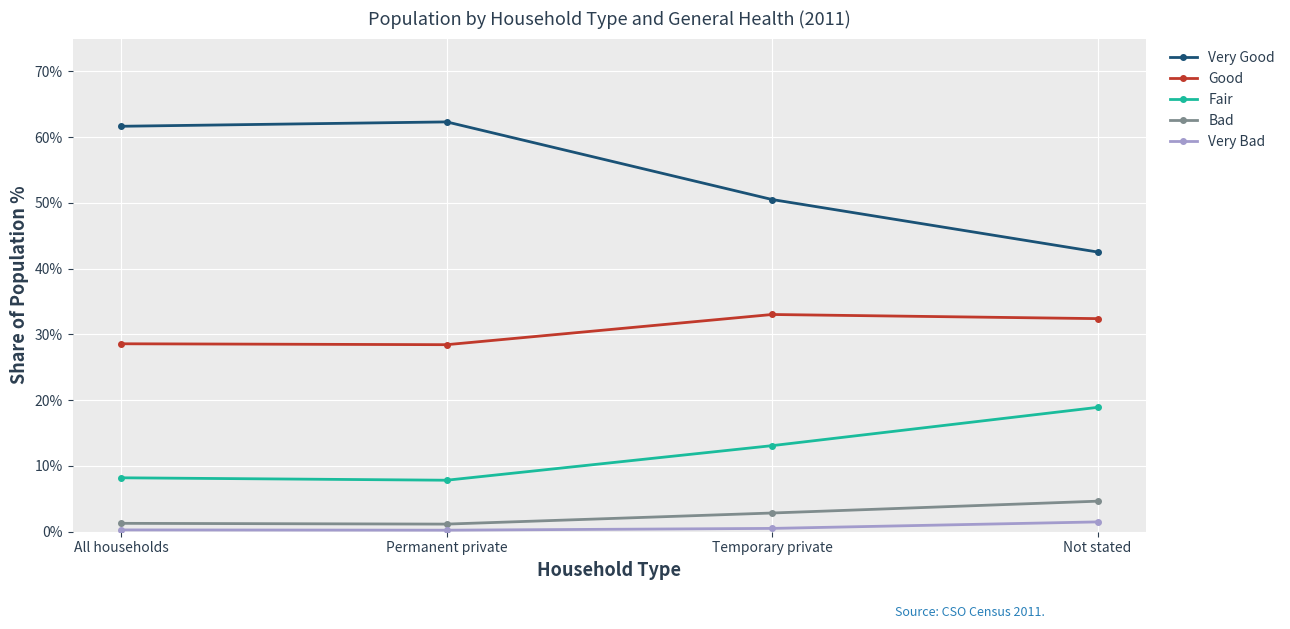

At which category does Bad reach its first local valley?

Permanent private